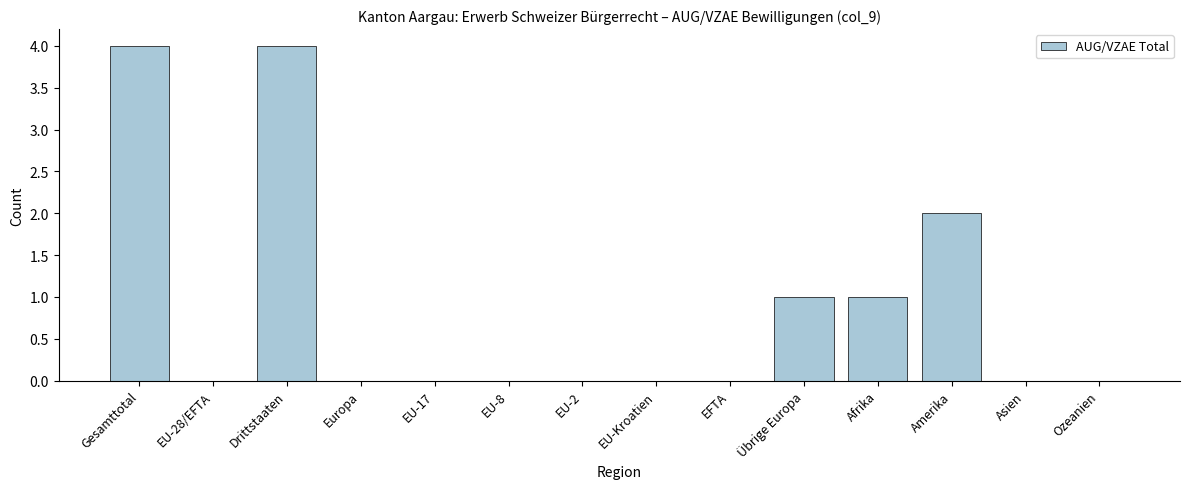

Reading left to right, extract all data points from this chart.

Gesamttotal=4	EU-28/EFTA=0	Drittstaaten=4	Europa=0	EU-17=0	EU-8=0	EU-2=0	EU-Kroatien=0	EFTA=0	Übrige Europa=1	Afrika=1	Amerika=2	Asien=0	Ozeanien=0